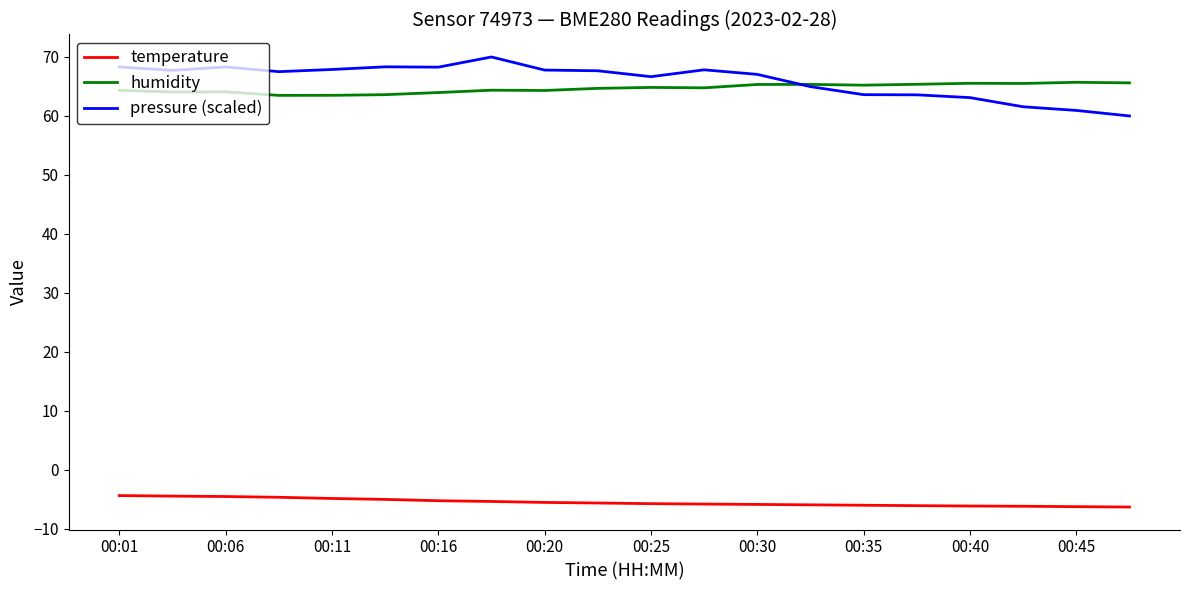

True or false: temperature and pressure (scaled) intersect in this chart.

False